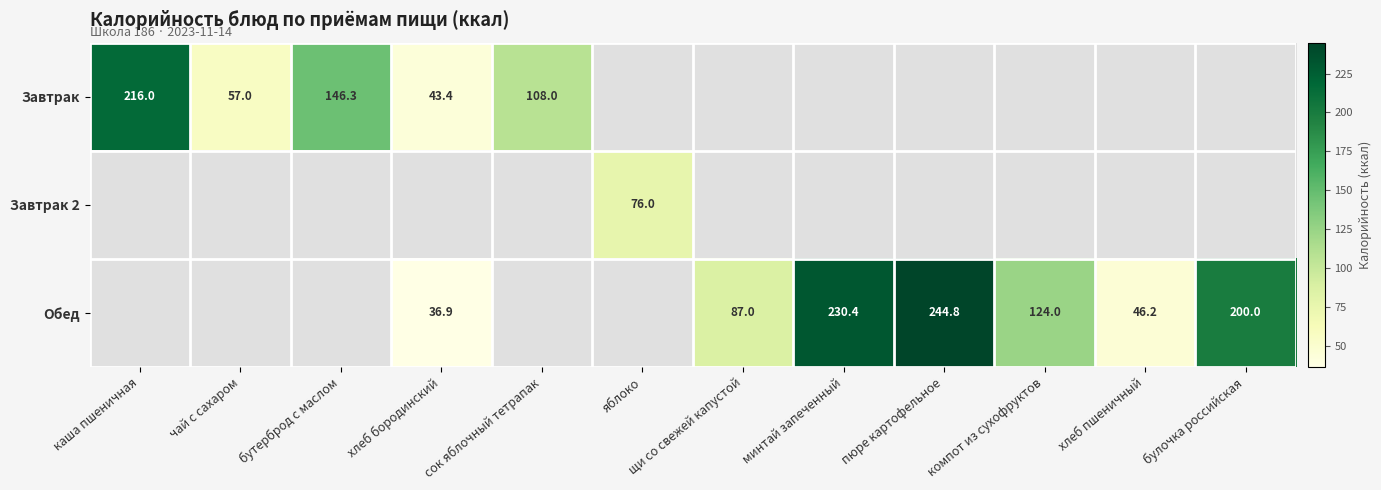

The value of Обед at пюре картофельное is 244.8. True or false?

True